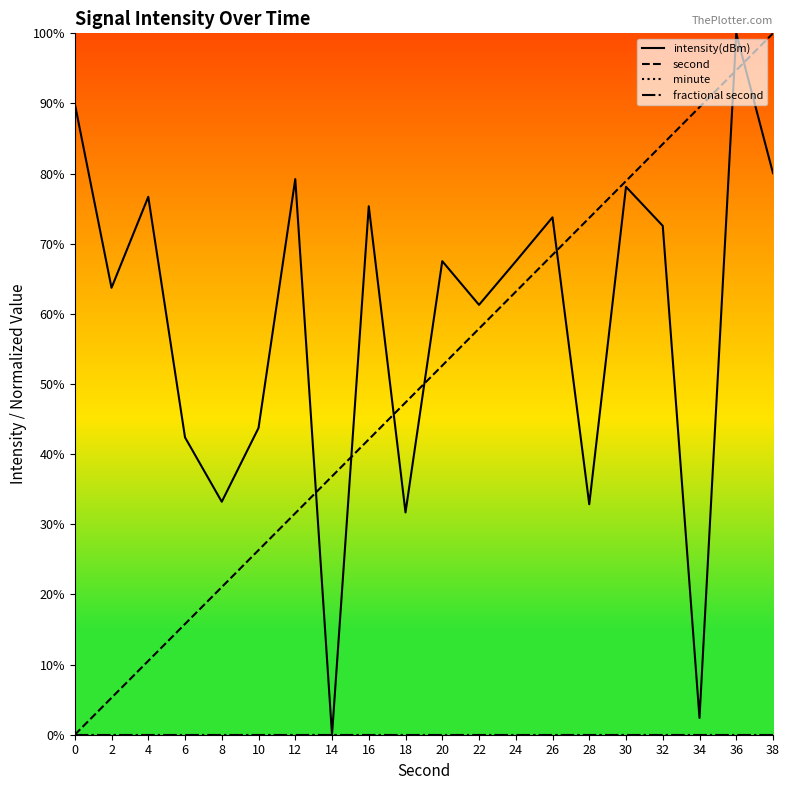

Which has a higher value, 4 or 38?

38